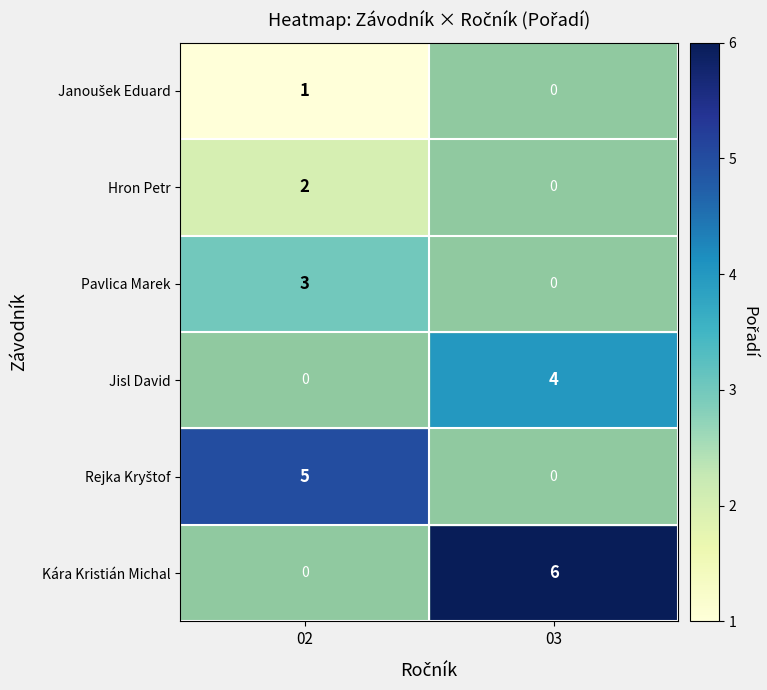

What is the approximate value of Kára Kristián Michal at 03?

6.0